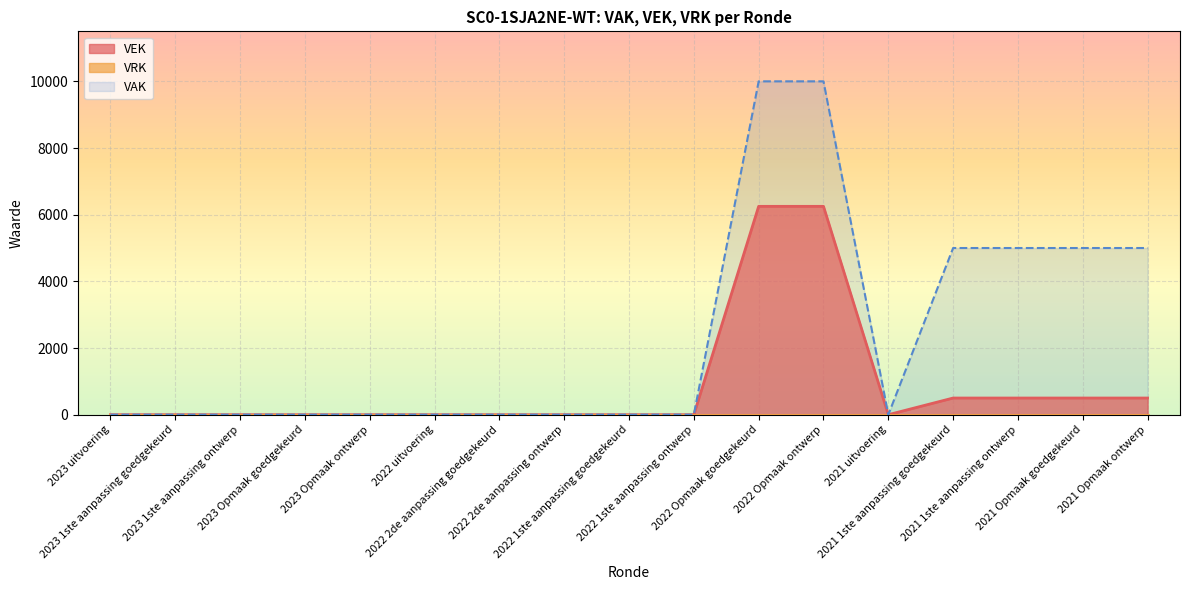

List the labels in order of value, largest first.

2022 Opmaak goedgekeurd, 2022 Opmaak ontwerp, 2021 1ste aanpassing goedgekeurd, 2021 1ste aanpassing ontwerp, 2021 Opmaak goedgekeurd, 2021 Opmaak ontwerp, 2023 uitvoering, 2023 1ste aanpassing goedgekeurd, 2023 1ste aanpassing ontwerp, 2023 Opmaak goedgekeurd, 2023 Opmaak ontwerp, 2022 uitvoering, 2022 2de aanpassing goedgekeurd, 2022 2de aanpassing ontwerp, 2022 1ste aanpassing goedgekeurd, 2022 1ste aanpassing ontwerp, 2021 uitvoering